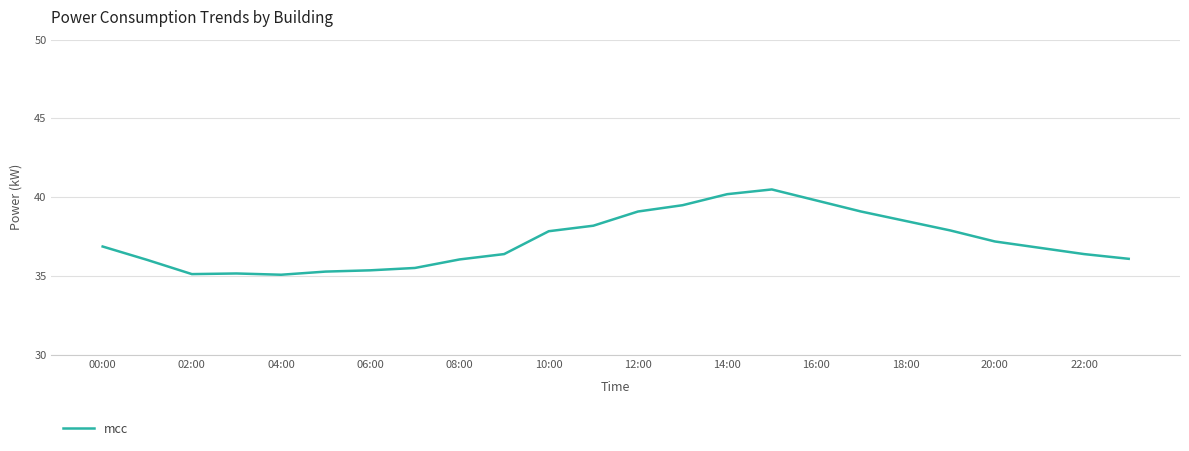

What is the difference between the maximum and minimum values?

5.4